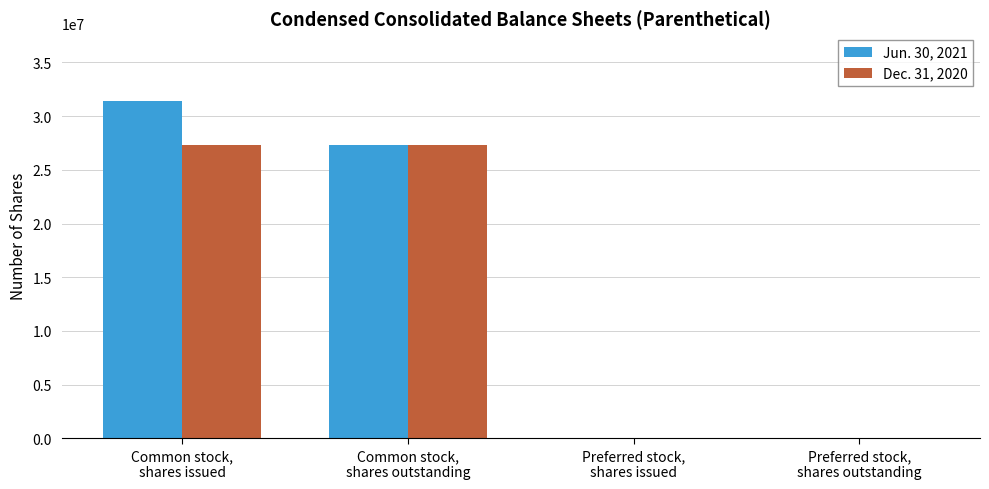

What is the maximum value shown in the chart?

31430575